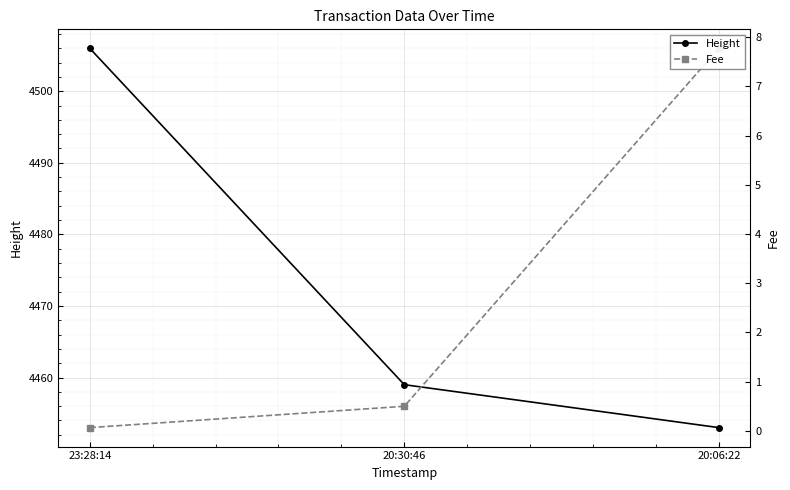

How many lines are shown in the chart?

2